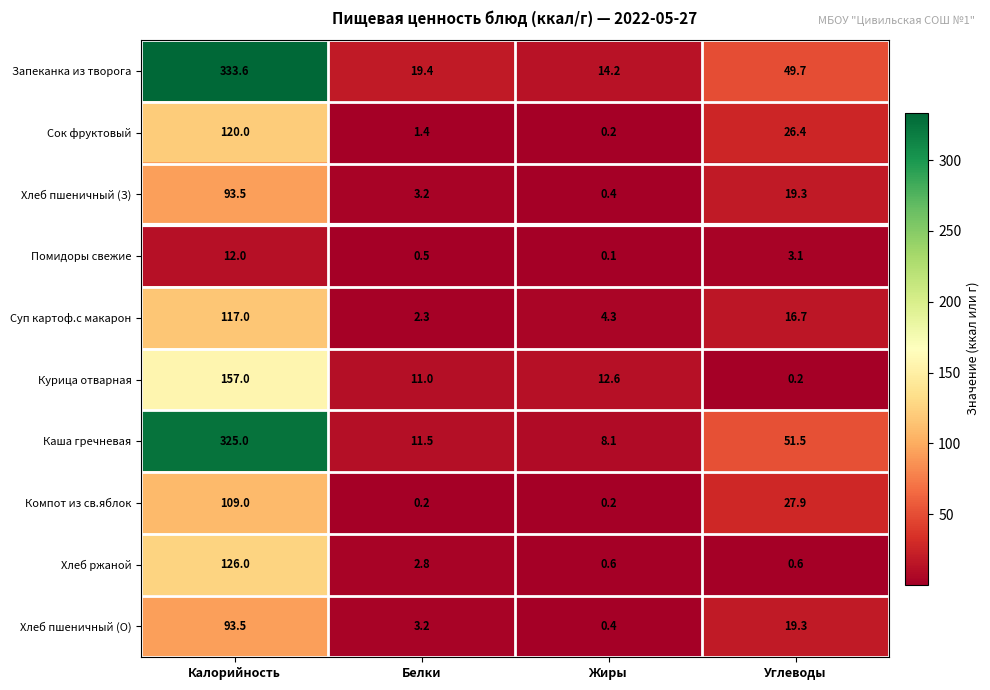

At which category is the sum across all series the highest?

Калорийность